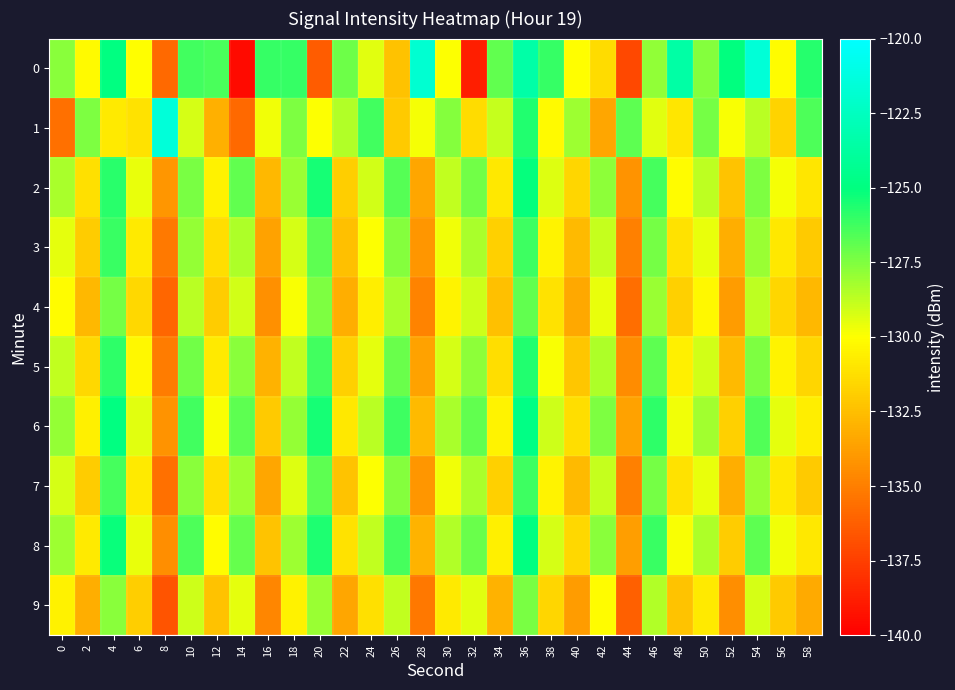

Reading left to right, list all the values displayed in this chart.

0: 0=-127.7	2=-130.2	4=-125.0	6=-130.0	8=-135.8	10=-126.3	12=-126.5	14=-139.6	16=-126.0	18=-126.1	20=-136.4	22=-127.1	24=-129.4	26=-132.4	28=-121.8	30=-129.9	32=-138.8	34=-126.9	36=-123.5	38=-126.1	40=-130.0	42=-131.4	44=-137.2	46=-127.9	48=-123.5	50=-127.6	52=-125.0	54=-121.6	56=-130.1	58=-125.7
1: 0=-135.6	2=-127.4	4=-130.9	6=-131.2	8=-121.5	10=-129.2	12=-133.1	14=-135.8	16=-129.7	18=-127.4	20=-130.0	22=-128.5	24=-126.3	26=-132.1	28=-129.8	30=-127.6	32=-131.4	34=-128.9	36=-125.7	38=-130.2	40=-128.1	42=-133.5	44=-126.8	46=-129.4	48=-131.0	50=-127.3	52=-129.9	54=-128.6	56=-131.7	58=-126.5
2: 0=-128.3	2=-131.2	4=-125.8	6=-129.6	8=-134.1	10=-127.4	12=-130.5	14=-126.9	16=-132.8	18=-128.0	20=-125.4	22=-131.9	24=-129.1	26=-126.7	28=-133.5	30=-128.8	32=-127.2	34=-130.9	36=-125.1	38=-129.3	40=-131.6	42=-127.8	44=-134.2	46=-126.4	48=-130.1	50=-128.7	52=-132.3	54=-127.5	56=-129.8	58=-131.0
3: 0=-129.5	2=-132.0	4=-126.1	6=-130.8	8=-135.2	10=-127.9	12=-131.3	14=-128.4	16=-133.6	18=-129.2	20=-126.8	22=-132.5	24=-130.0	26=-127.6	28=-134.1	30=-129.7	32=-128.3	34=-131.8	36=-126.2	38=-130.4	40=-132.7	42=-128.9	44=-135.0	46=-127.3	48=-131.1	50=-129.6	52=-133.2	54=-128.0	56=-130.9	58=-132.1
4: 0=-130.1	2=-132.8	4=-127.3	6=-131.5	8=-136.0	10=-128.6	12=-132.0	14=-129.1	16=-134.3	18=-129.9	20=-127.5	22=-133.2	24=-130.7	26=-128.3	28=-134.8	30=-130.4	32=-129.0	34=-132.5	36=-126.9	38=-131.1	40=-133.4	42=-129.6	44=-135.7	46=-128.0	48=-131.8	50=-130.3	52=-133.9	54=-128.7	56=-131.6	58=-132.8
5: 0=-128.8	2=-131.5	4=-125.9	6=-130.3	8=-135.1	10=-127.2	12=-130.8	14=-127.7	16=-133.0	18=-128.8	20=-126.3	22=-131.8	24=-129.5	26=-127.1	28=-133.6	30=-129.2	32=-127.8	34=-131.3	36=-125.7	38=-129.9	40=-132.2	42=-128.4	44=-134.5	46=-126.8	48=-130.6	50=-129.1	52=-132.7	54=-127.5	56=-130.4	58=-131.6
6: 0=-127.9	2=-130.6	4=-125.0	6=-129.4	8=-134.2	10=-126.3	12=-129.9	14=-126.8	16=-132.1	18=-127.9	20=-125.4	22=-130.9	24=-128.6	26=-126.2	28=-132.7	30=-128.3	32=-126.9	34=-130.4	36=-124.8	38=-129.0	40=-131.3	42=-127.5	44=-133.6	46=-125.9	48=-129.7	50=-128.2	52=-131.8	54=-126.6	56=-129.5	58=-130.7
7: 0=-129.2	2=-132.0	4=-126.4	6=-130.8	8=-135.6	10=-127.7	12=-131.2	14=-128.1	16=-133.5	18=-129.3	20=-126.8	22=-132.3	24=-130.0	26=-127.6	28=-134.1	30=-129.7	32=-128.3	34=-131.8	36=-126.2	38=-130.4	40=-132.7	42=-128.9	44=-135.0	46=-127.3	48=-131.1	50=-129.6	52=-133.2	54=-128.0	56=-130.9	58=-132.1
8: 0=-128.1	2=-130.8	4=-125.2	6=-129.6	8=-134.4	10=-126.5	12=-130.1	14=-127.0	16=-132.3	18=-128.1	20=-125.6	22=-131.1	24=-128.8	26=-126.4	28=-132.9	30=-128.5	32=-127.1	34=-130.6	36=-125.0	38=-129.2	40=-131.5	42=-127.7	44=-133.8	46=-126.1	48=-129.9	50=-128.4	52=-132.0	54=-126.8	56=-129.7	58=-130.9
9: 0=-130.5	2=-133.2	4=-127.7	6=-131.9	8=-136.7	10=-129.0	12=-132.4	14=-129.5	16=-134.7	18=-130.5	20=-128.0	22=-133.5	24=-131.2	26=-128.8	28=-135.3	30=-130.8	32=-129.4	34=-133.0	36=-127.4	38=-131.6	40=-133.9	42=-130.1	44=-136.2	46=-128.5	48=-132.3	50=-130.8	52=-134.4	54=-129.2	56=-132.1	58=-133.3